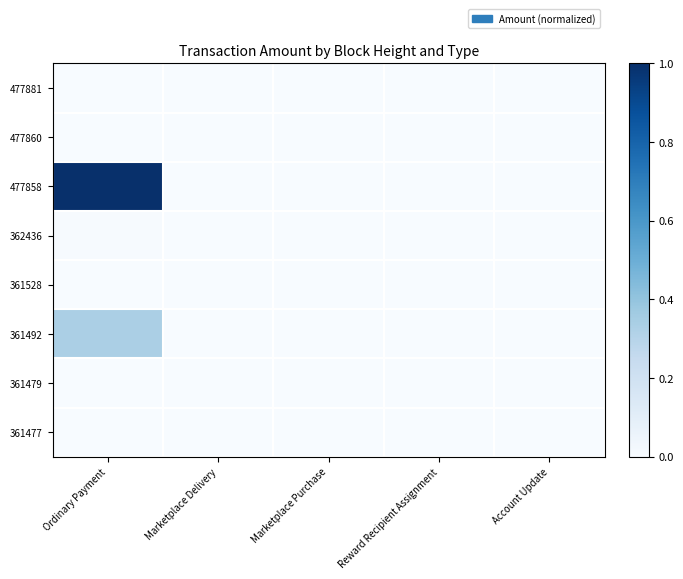

Rank the series at Account Update from lowest to highest value.

477881, 477860, 477858, 362436, 361528, 361492, 361479, 361477